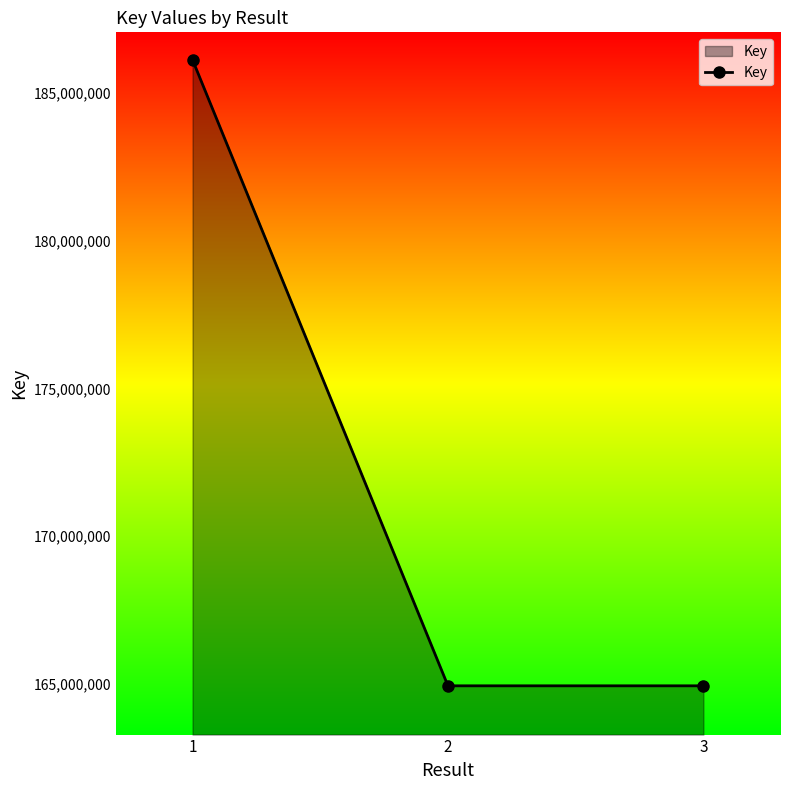

What is the greatest value displayed?

186114706